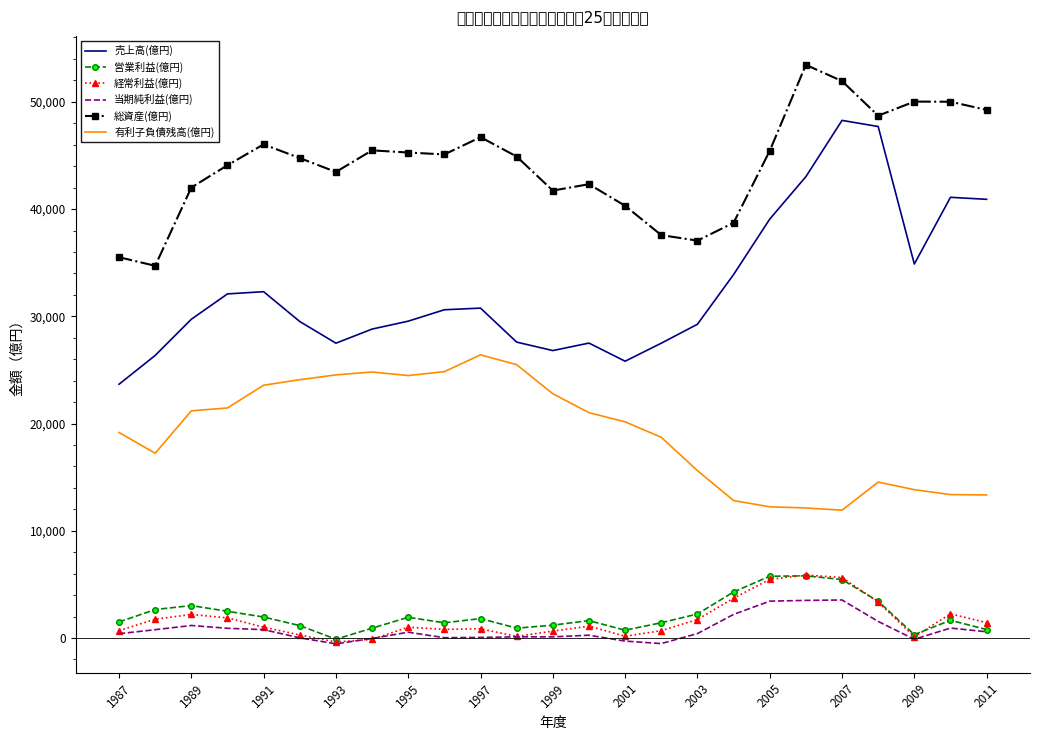

True or false: 売上高(億円) and 経常利益(億円) intersect in this chart.

False